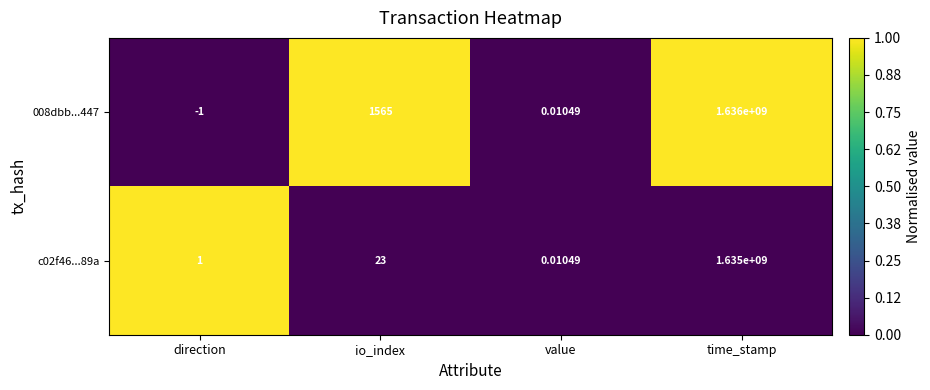

At how many categories does at least one series exceed 0?

4